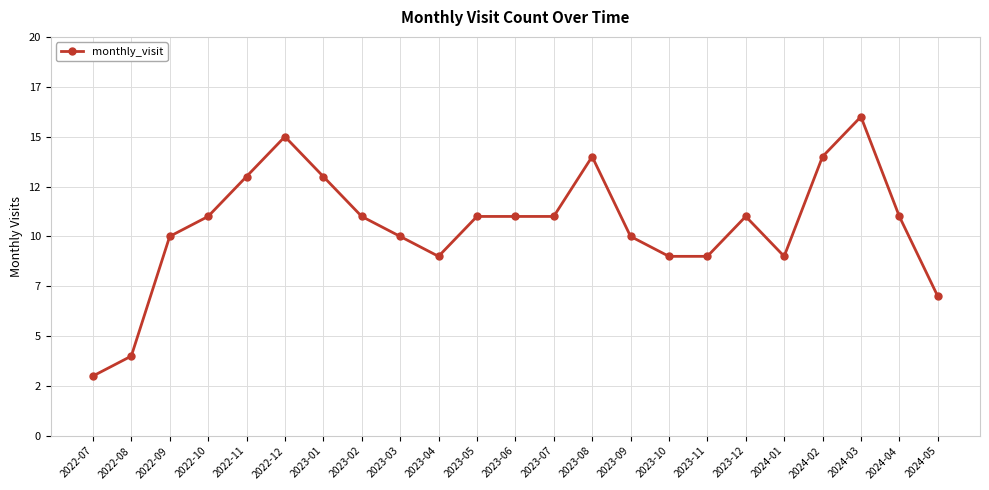

Reading right to left, transcribe all the data shown in this chart.

2024-05=7	2024-04=11	2024-03=16	2024-02=14	2024-01=9	2023-12=11	2023-11=9	2023-10=9	2023-09=10	2023-08=14	2023-07=11	2023-06=11	2023-05=11	2023-04=9	2023-03=10	2023-02=11	2023-01=13	2022-12=15	2022-11=13	2022-10=11	2022-09=10	2022-08=4	2022-07=3